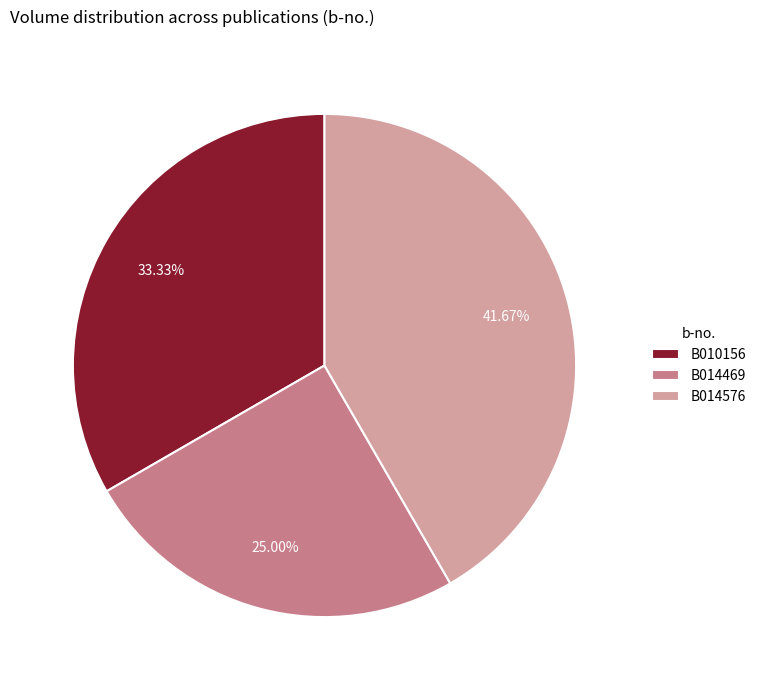

Which category has the smallest portion of the pie?

B014469